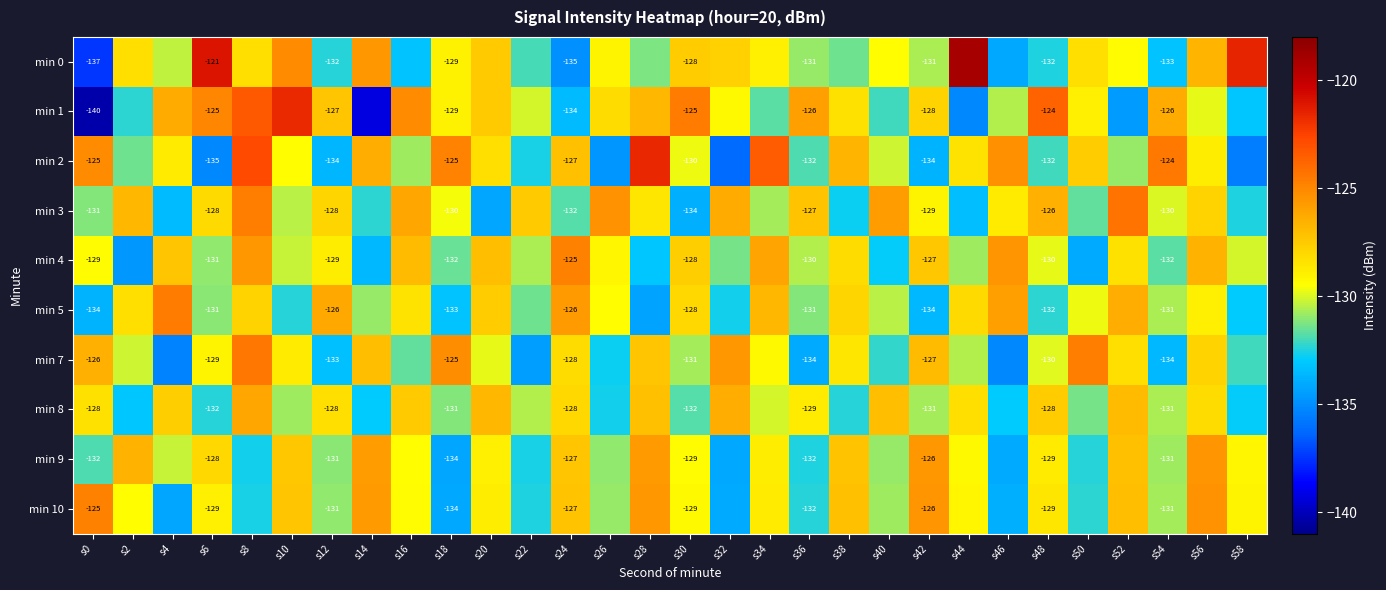

Is the value of min 0 at s0 greater than the value of min 8 at s24?

No